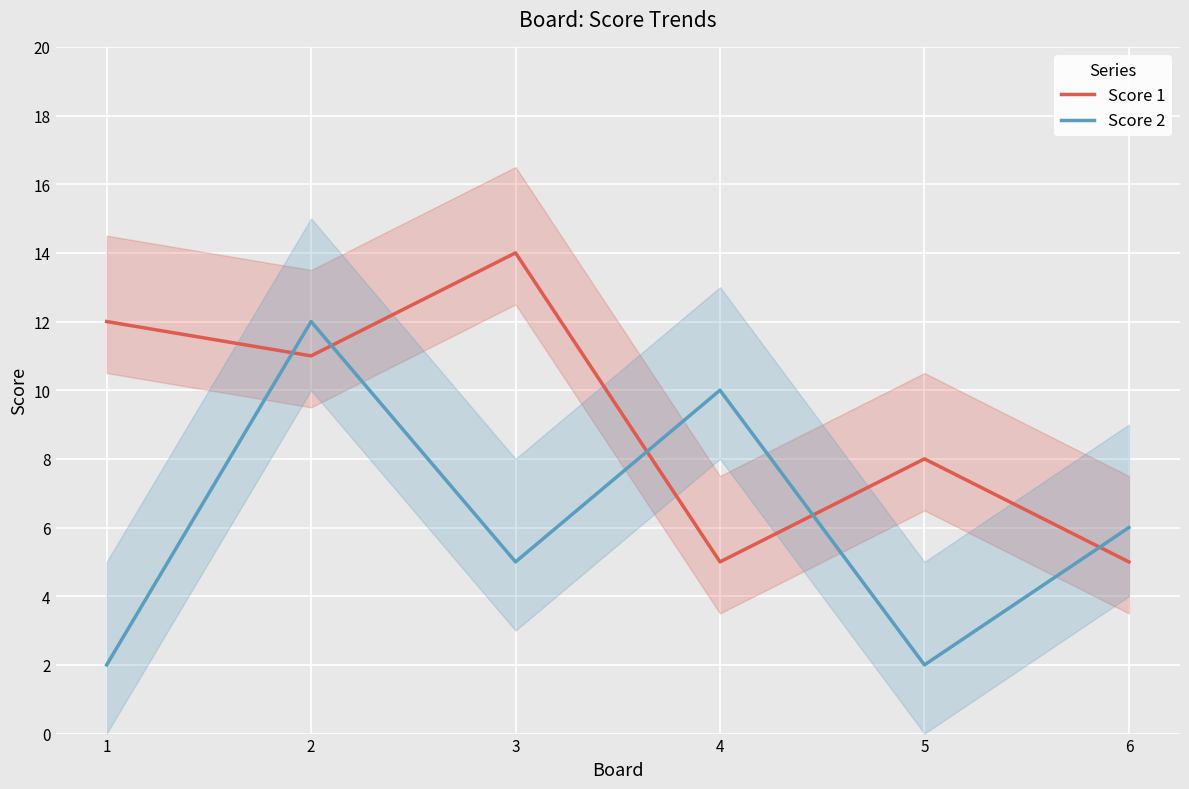

Reading left to right, list all the values displayed in this chart.

Score 1: 12	11	14	5	8	5
Score 2: 2	12	5	10	2	6